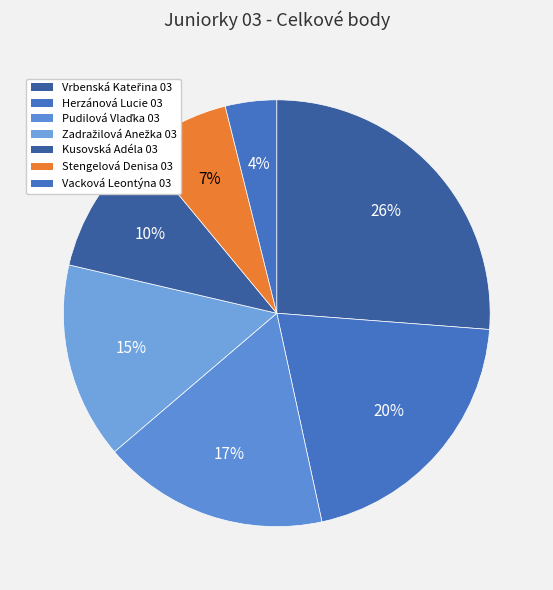

The Stengelová Denisa 03 slice represents 7% of the pie. True or false?

True